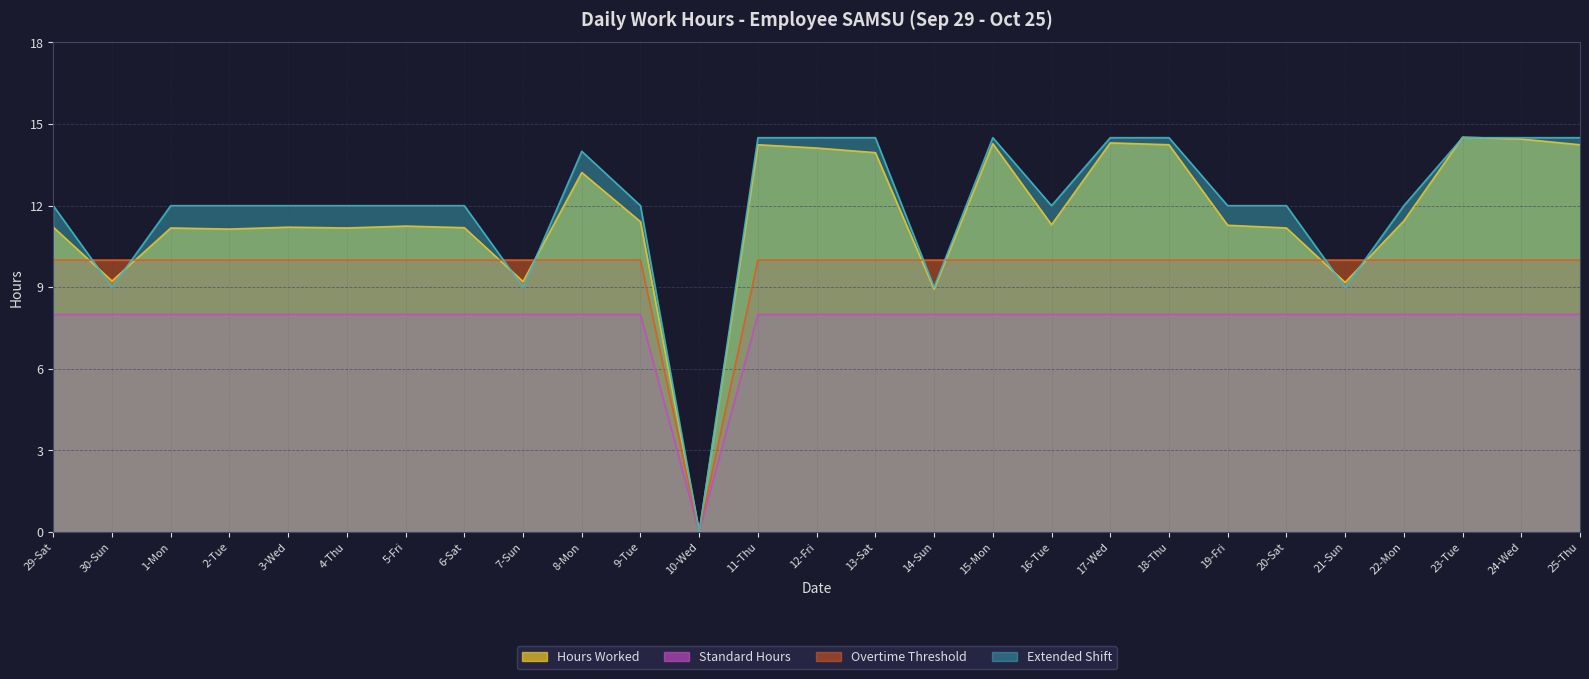

Reading left to right, list all the values displayed in this chart.

Hours Worked: 11.2	9.2	11.2	11.1	11.2	11.2	11.2	11.2	9.2	13.2	11.4	0.0	14.2	14.1	13.9	8.9	14.3	11.3	14.3	14.2	11.3	11.2	9.2	11.4	14.5	14.4	14.2
Standard Hours: 10.0	10.0	10.0	10.0	10.0	10.0	10.0	10.0	10.0	10.0	10.0	0.0	10.0	10.0	10.0	10.0	10.0	10.0	10.0	10.0	10.0	10.0	10.0	10.0	10.0	10.0	10.0
Overtime Threshold: 8.0	8.0	8.0	8.0	8.0	8.0	8.0	8.0	8.0	8.0	8.0	0.0	8.0	8.0	8.0	8.0	8.0	8.0	8.0	8.0	8.0	8.0	8.0	8.0	8.0	8.0	8.0
Extended Shift: 12.0	9.0	12.0	12.0	12.0	12.0	12.0	12.0	9.0	14.0	12.0	0.0	14.5	14.5	14.5	9.0	14.5	12.0	14.5	14.5	12.0	12.0	9.0	12.0	14.5	14.5	14.5